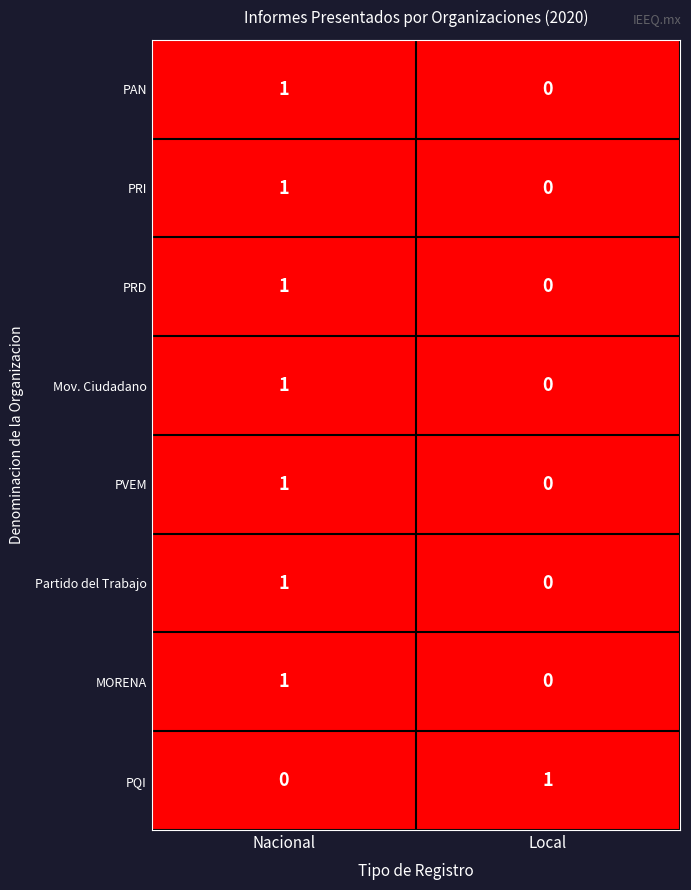

The PRD series shows 0 at Nacional. True or false?

False